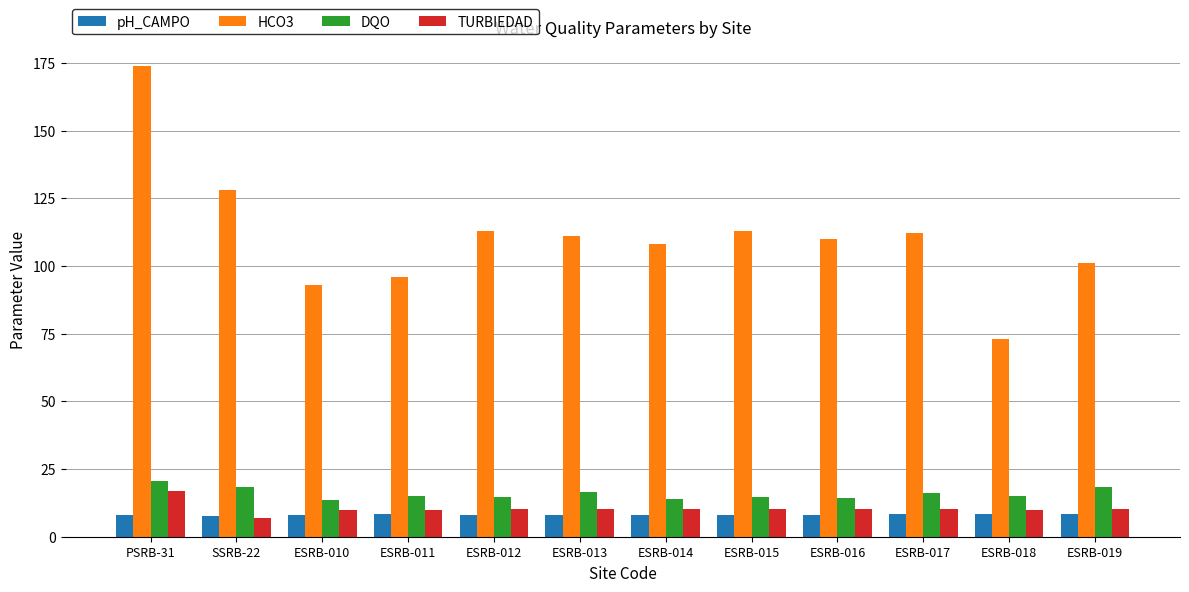

Which category has the highest value across all series?

PSRB-31